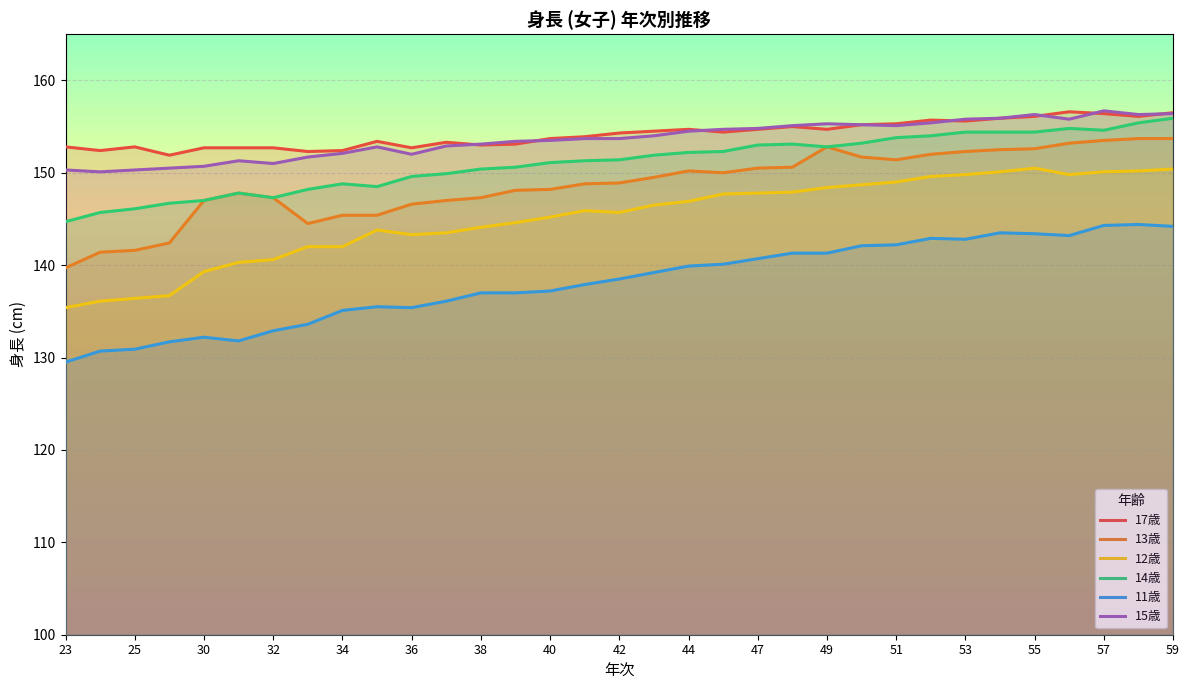

Is it true that 15歳 equals 242.1 at 34?

False